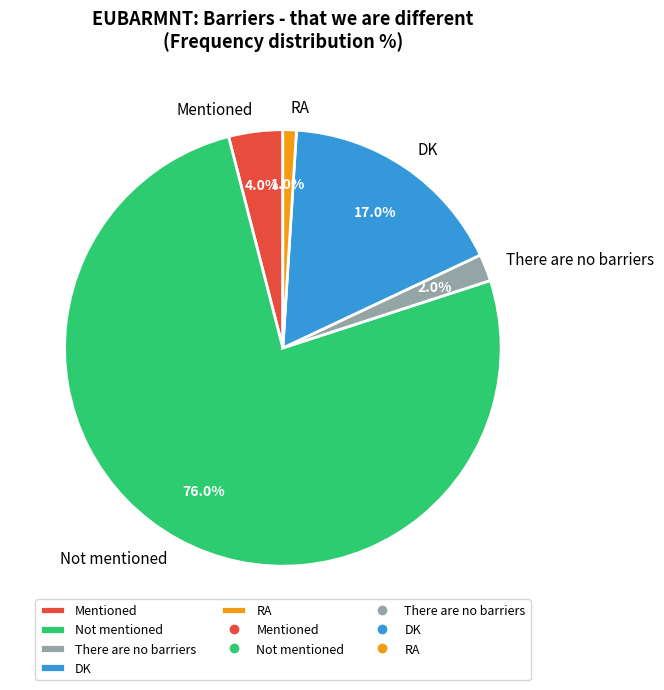

Rank the categories by value from lowest to highest.

RA, There are no barriers, Mentioned, DK, Not mentioned